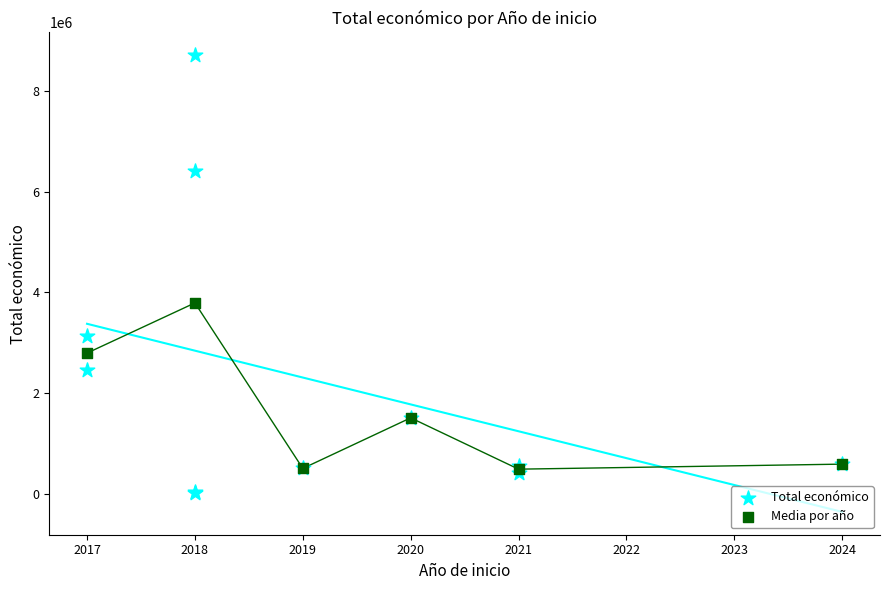

Which series has the largest Y range (max minus min)?

Total económico